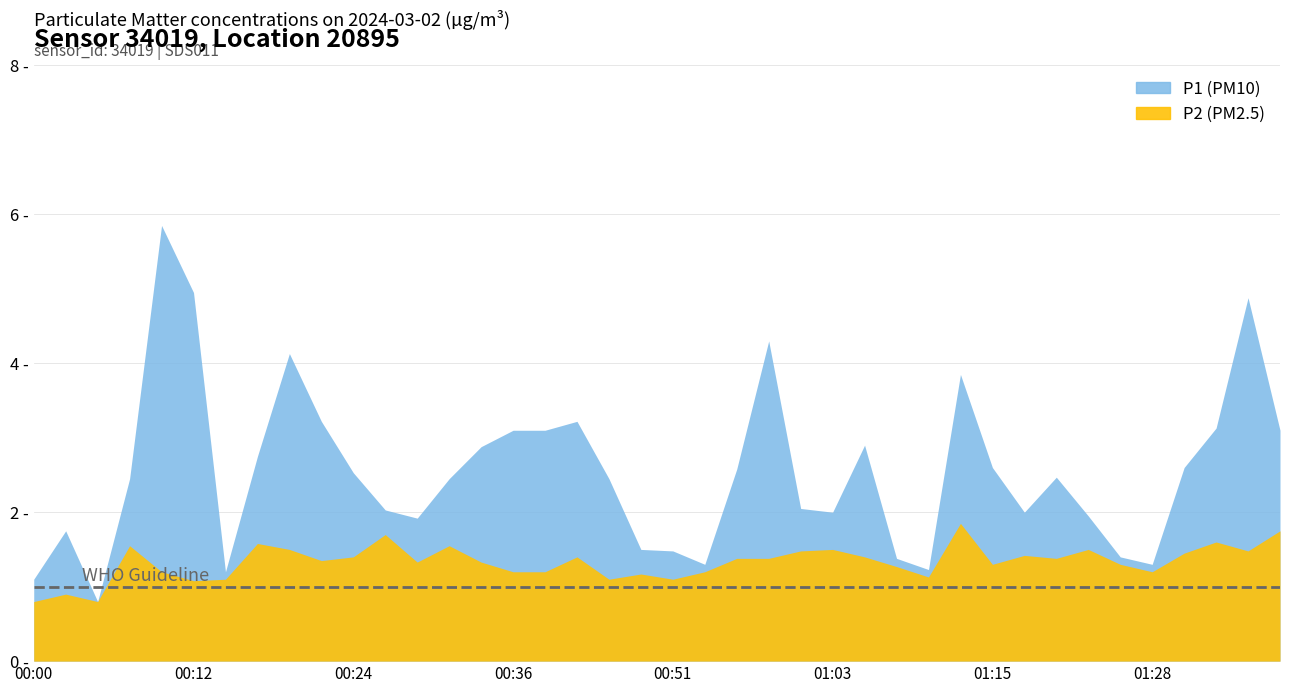

Where is the first local minimum for P1?

00:04